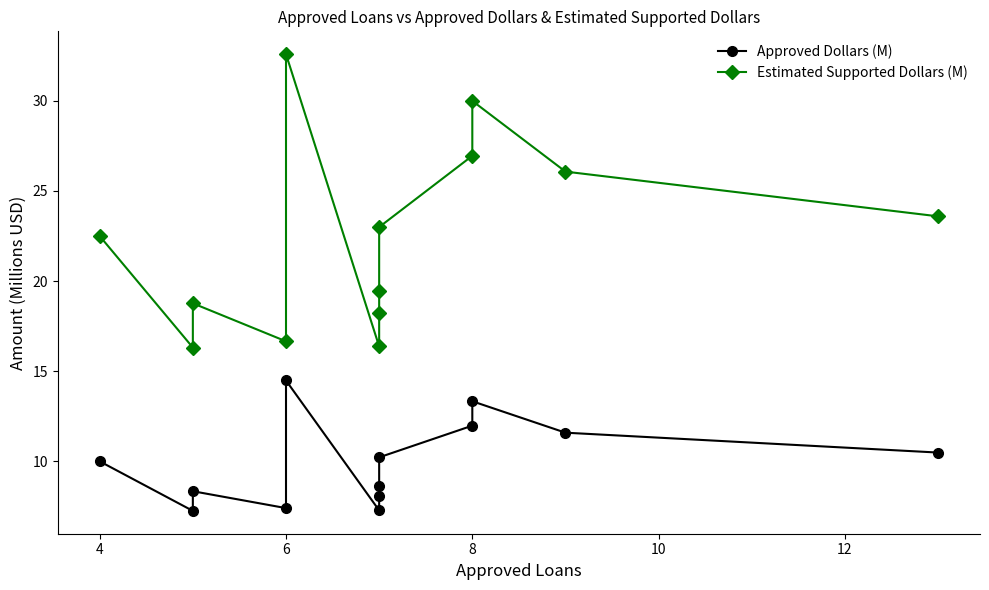

The value of Estimated Supported Dollars (M) at 11 is 13.0. True or false?

False